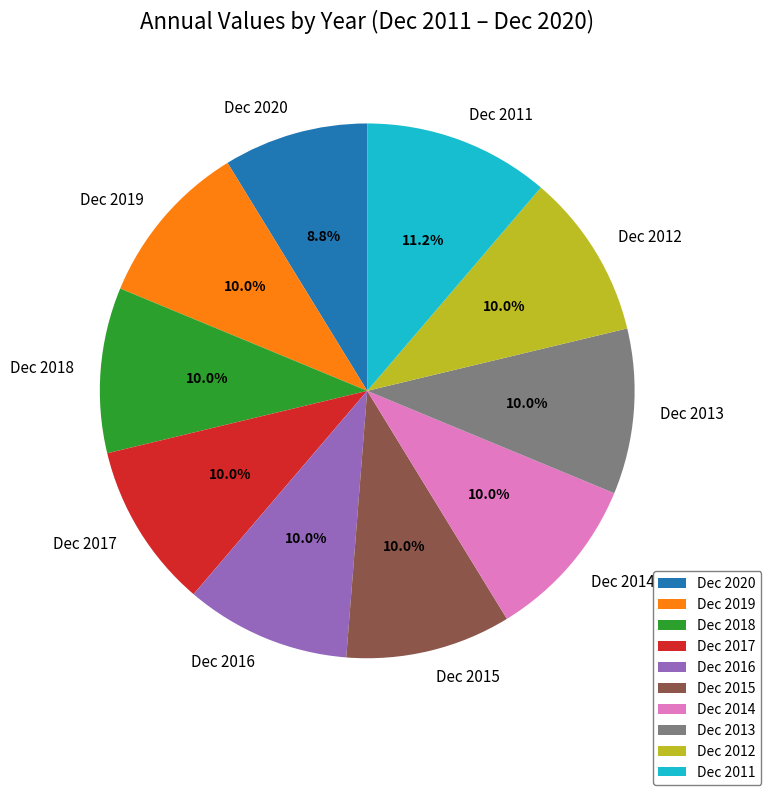

What is the ratio of the value at Dec 2018 to the value at Dec 2019?

1.0